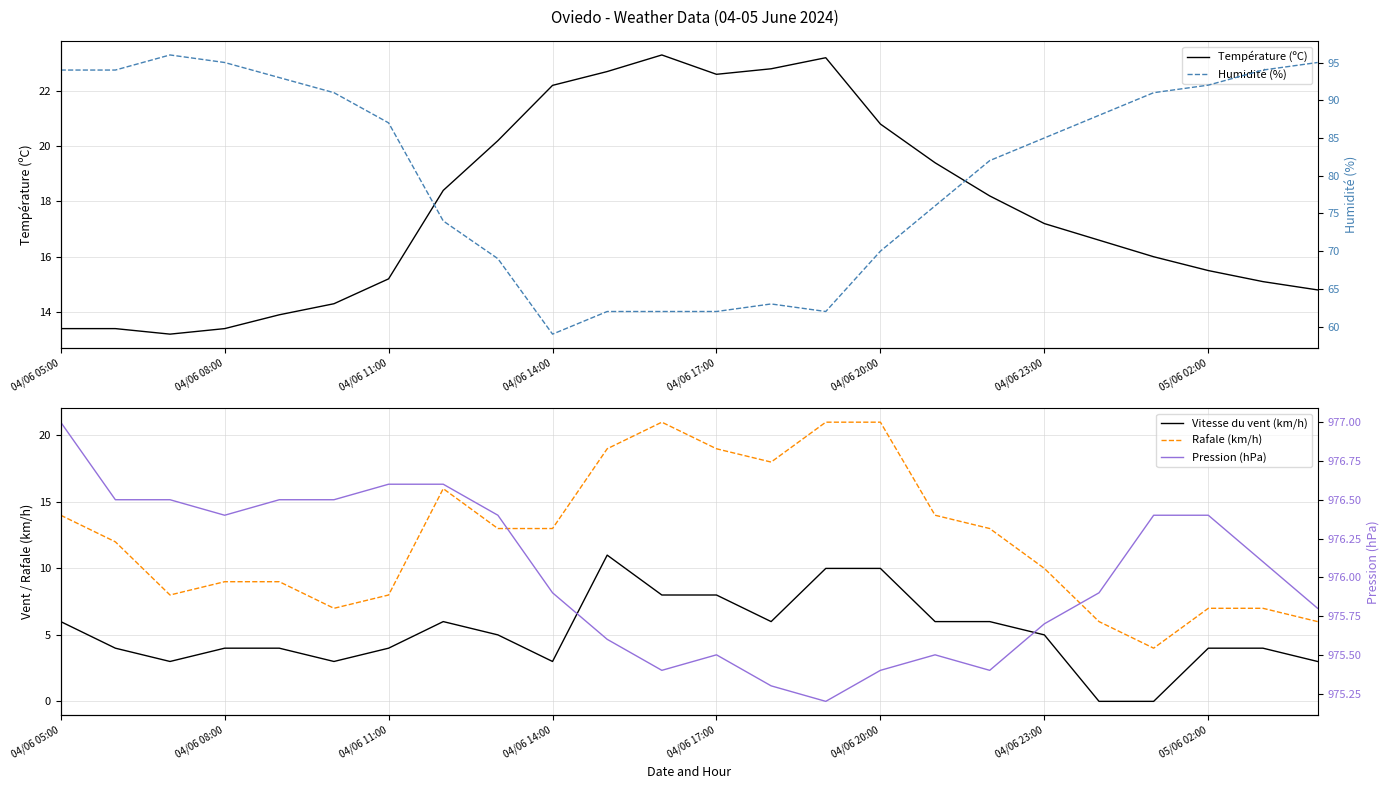

What is the average value of the Rafale (km/h) series?

12.3